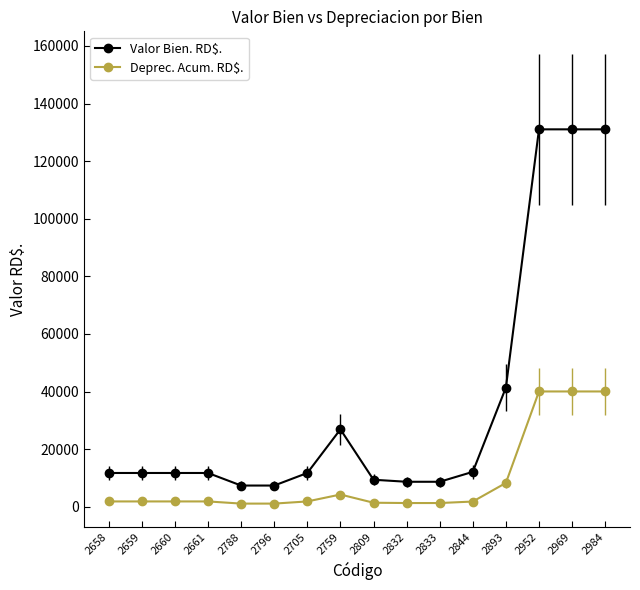

The Valor Bien. RD$. series shows 11736.9 at 2705. True or false?

True